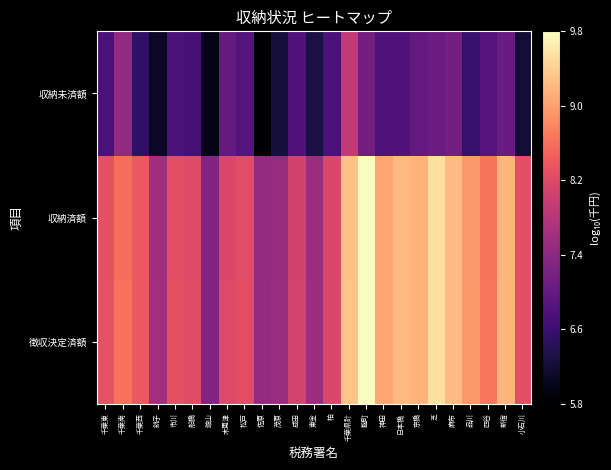

What is the minimum value shown in the chart?

5.8